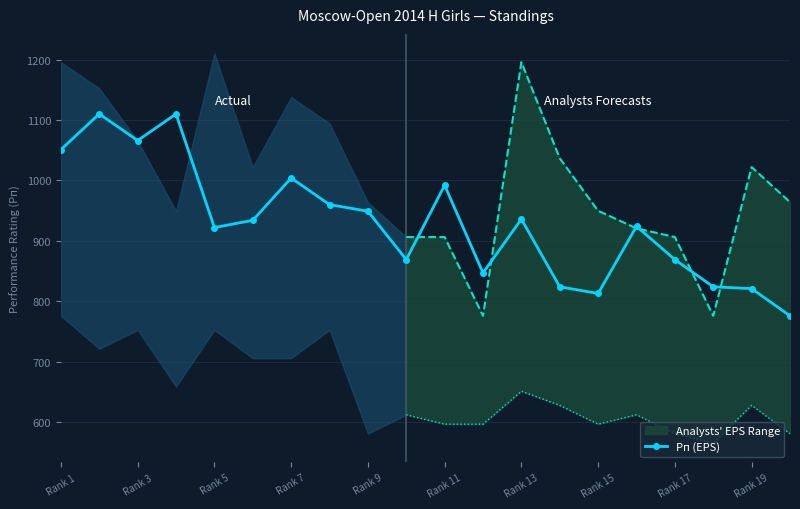

What is the lowest value of the Рп (EPS) series?

776